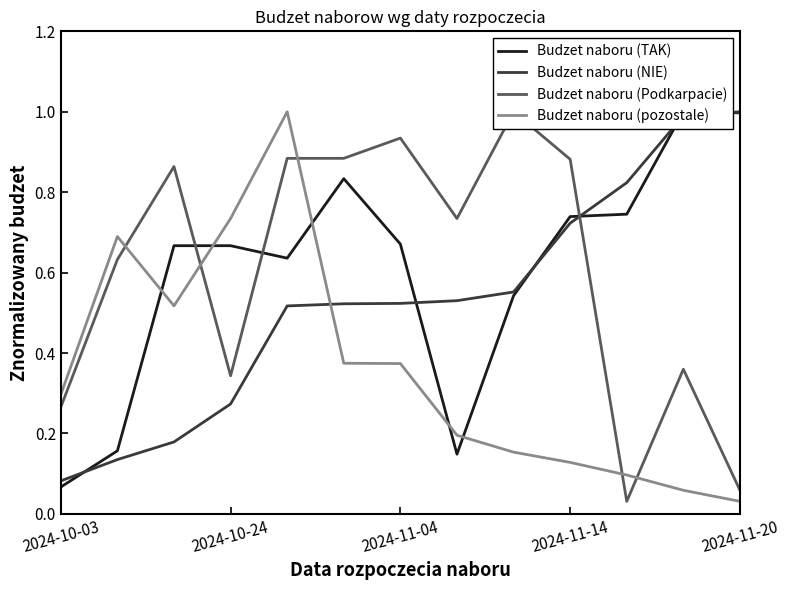

The Budzet naboru (TAK) series shows 0.0 at 2024-10-03. True or false?

False